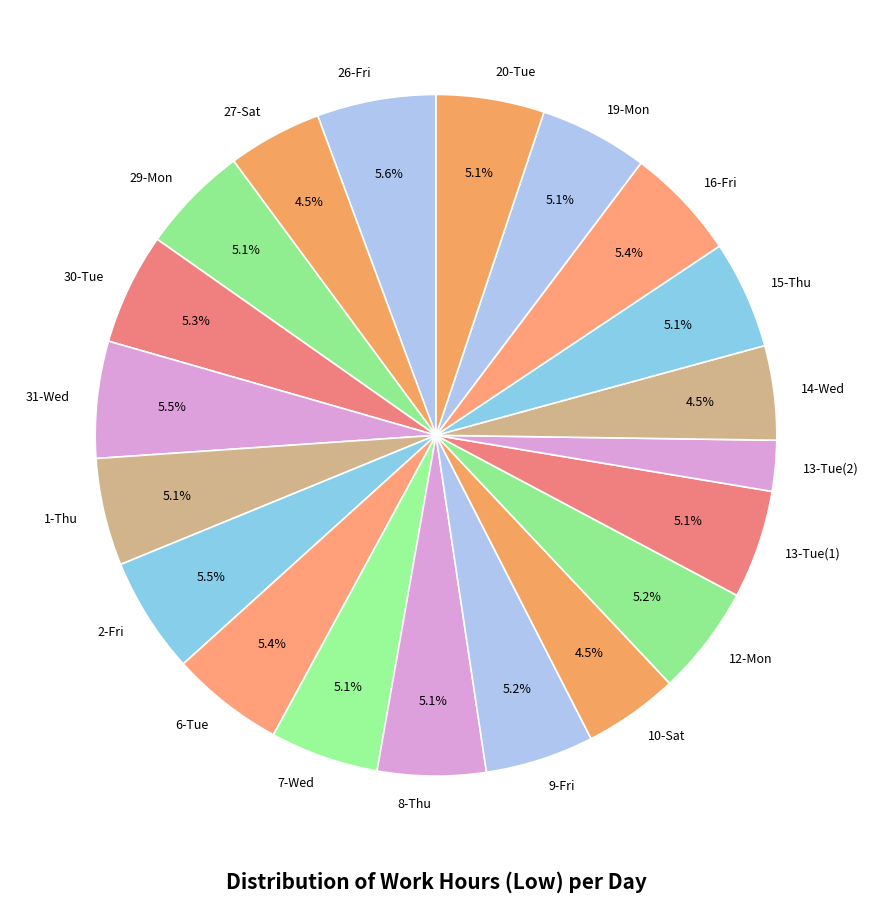

What percentage is NOT represented by 6-Tue?

94.6%